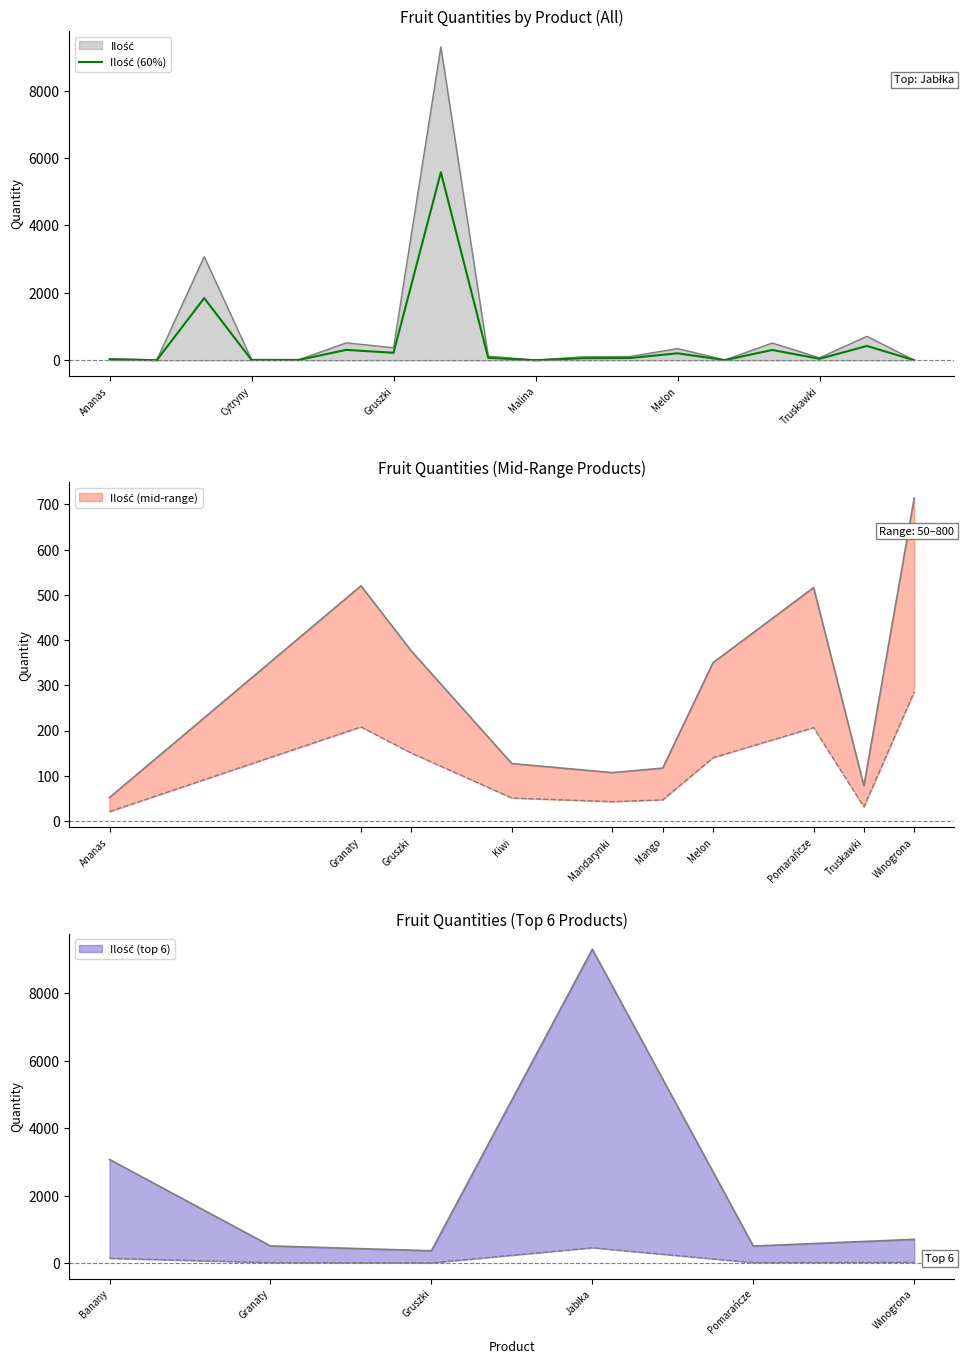

How many values are below 70?

9